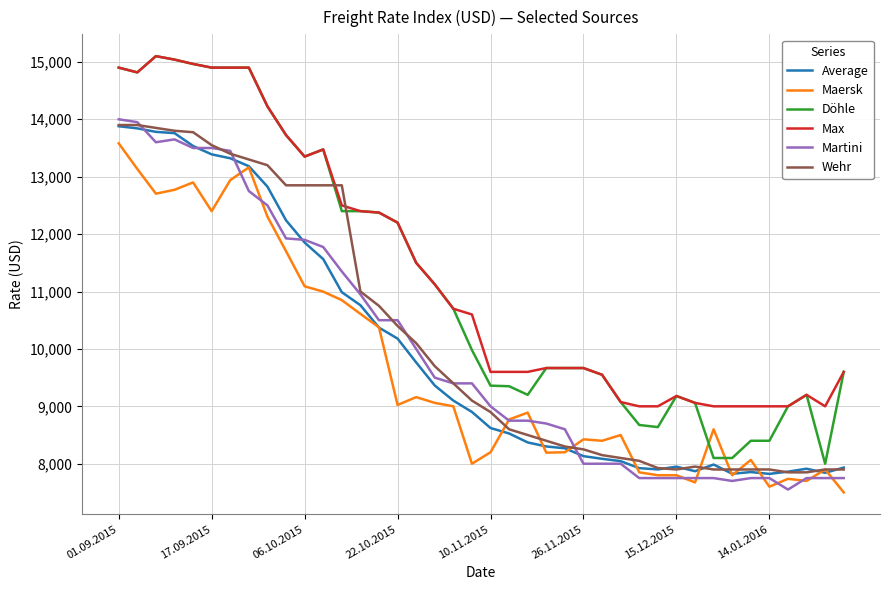

What is the greatest value displayed?

15100